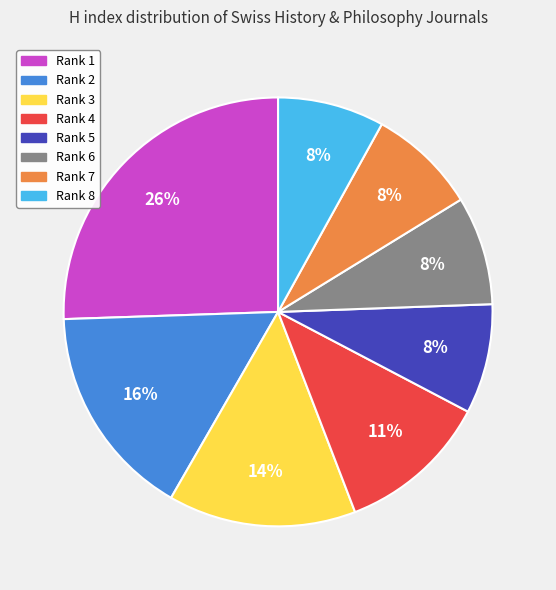

The Rank 8 slice represents 8% of the pie. True or false?

True